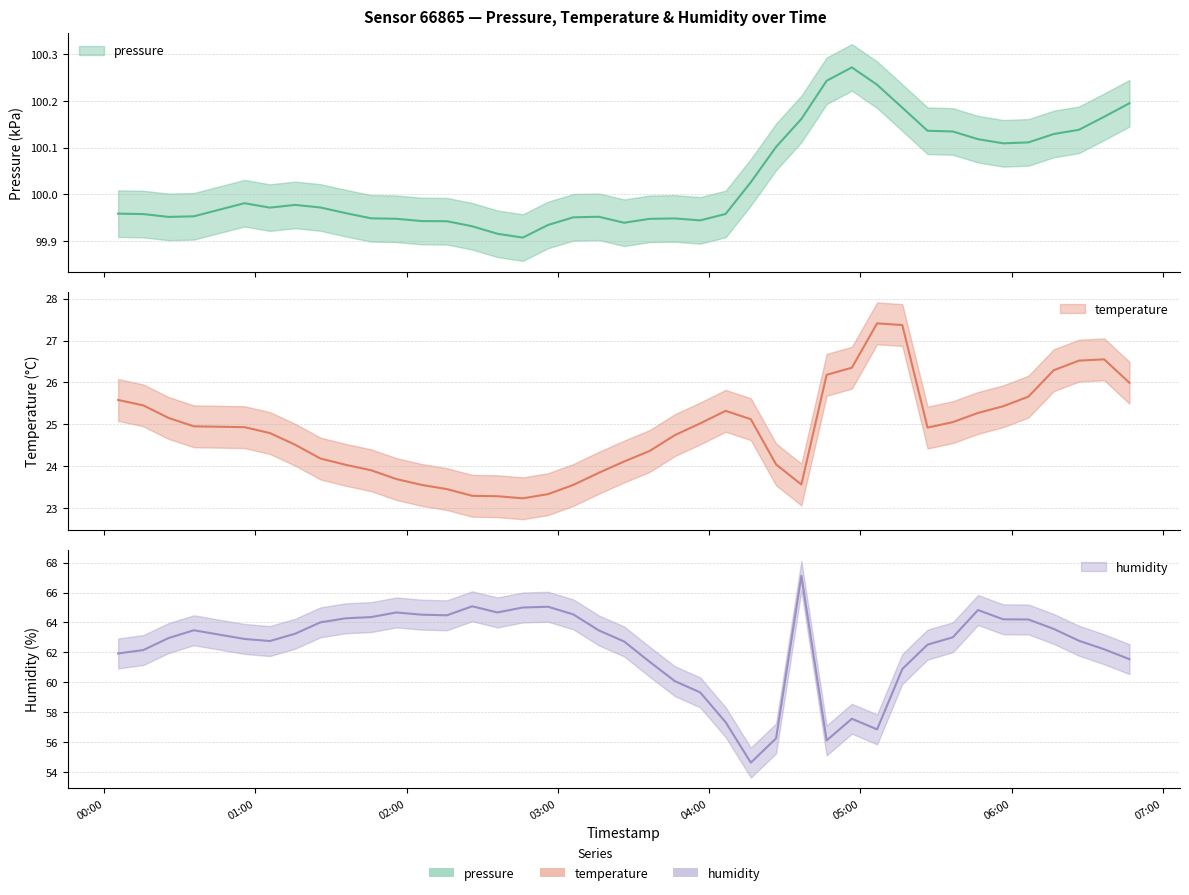

True or false: humidity and temperature intersect in this chart.

False